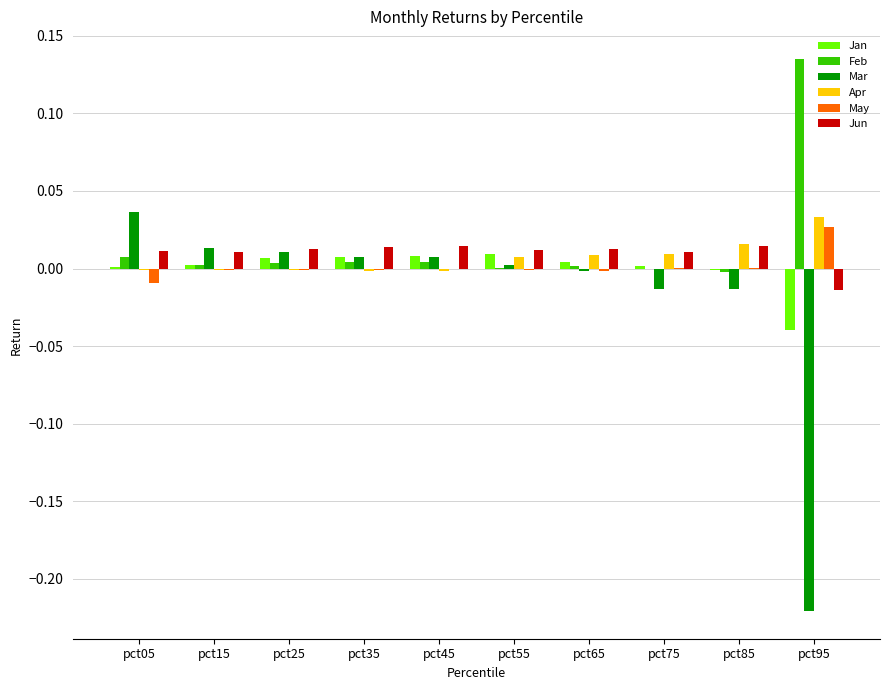

Are the bars horizontal?

No